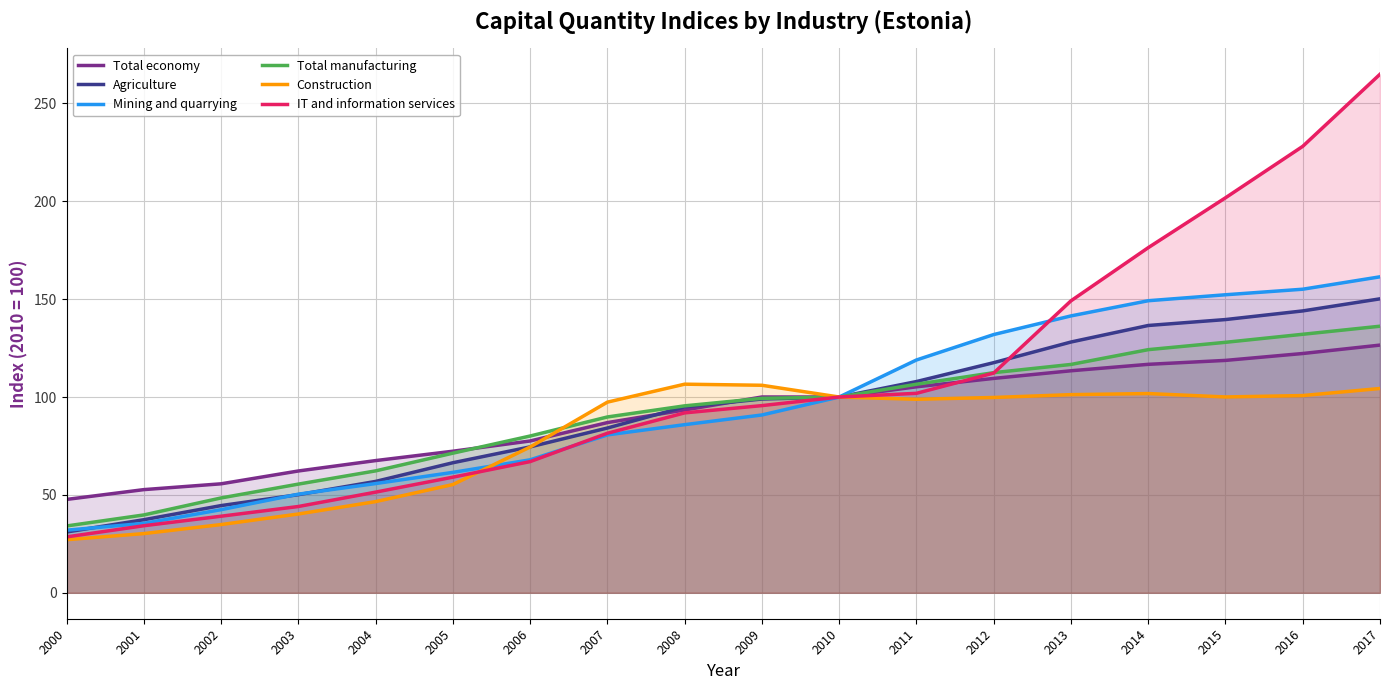

At which category is the sum across all series the highest?

2017